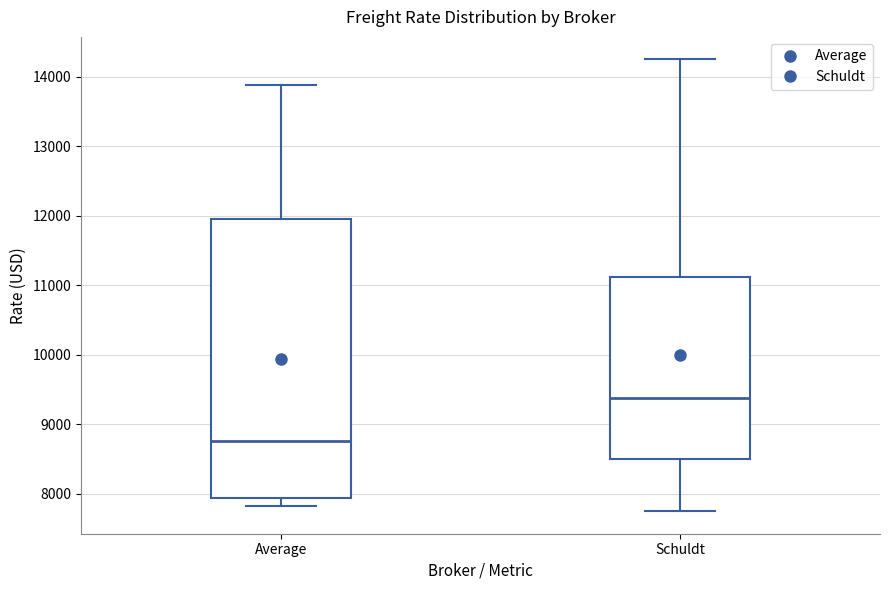

Where does the lower whisker of the box for Schuldt end on the y-axis? The values are not printed on the chart, so give them approximately, as read against the axis.

7800